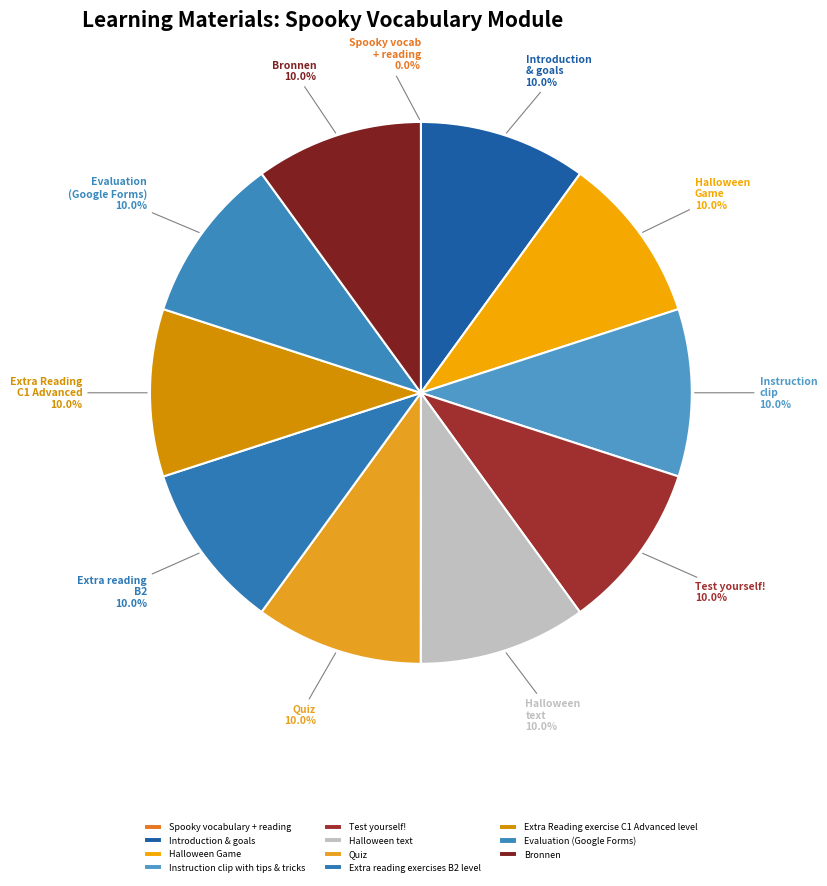

Is there any slice that represents more than half of the pie?

No